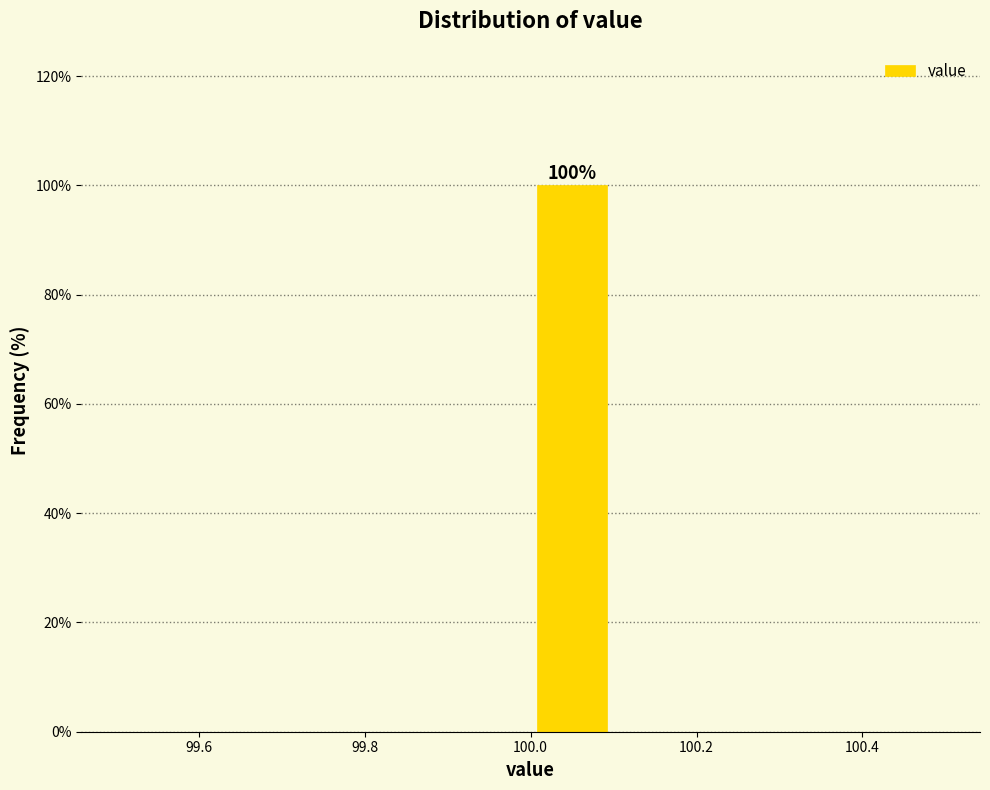

Over which range of the x-axis is the bar tallest?

100.0 to 100.1